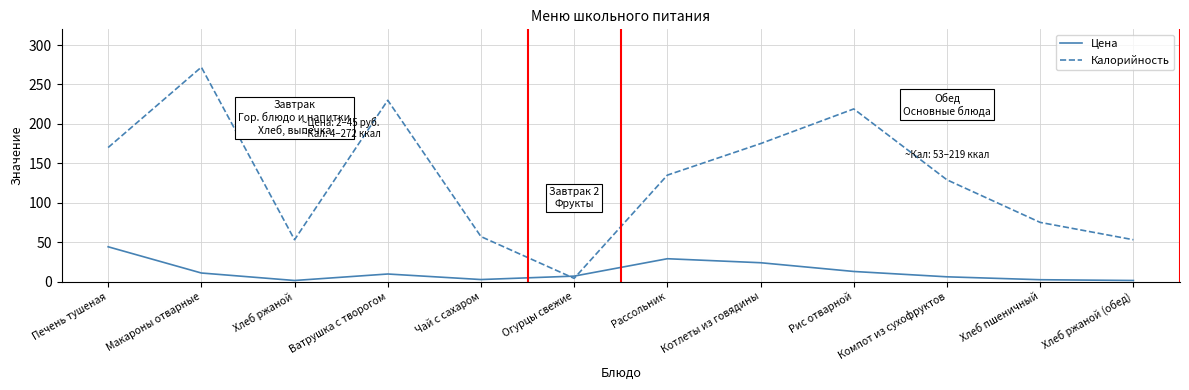

What is the highest value of the Калорийность series?

272.0